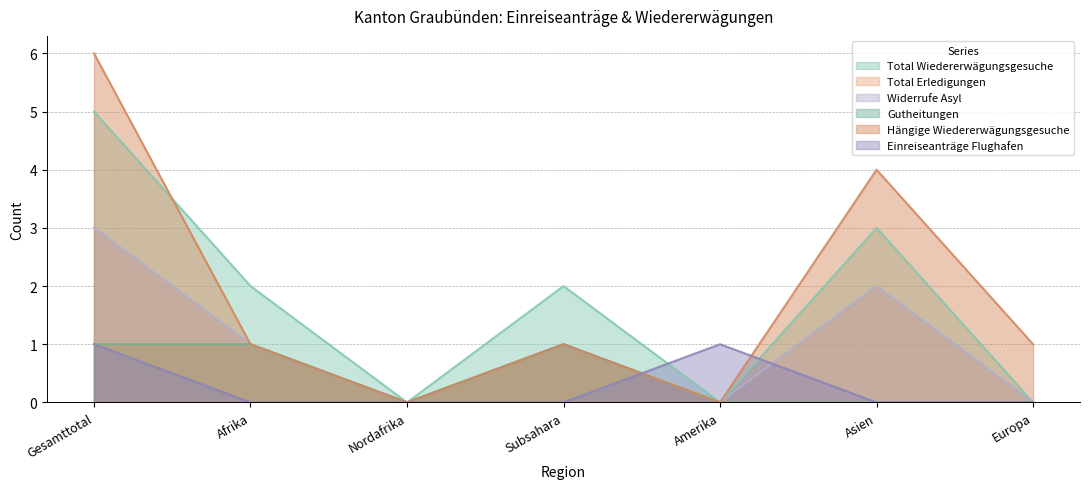

True or false: Gutheitungen has more than 0 points higher than both neighbors.

True